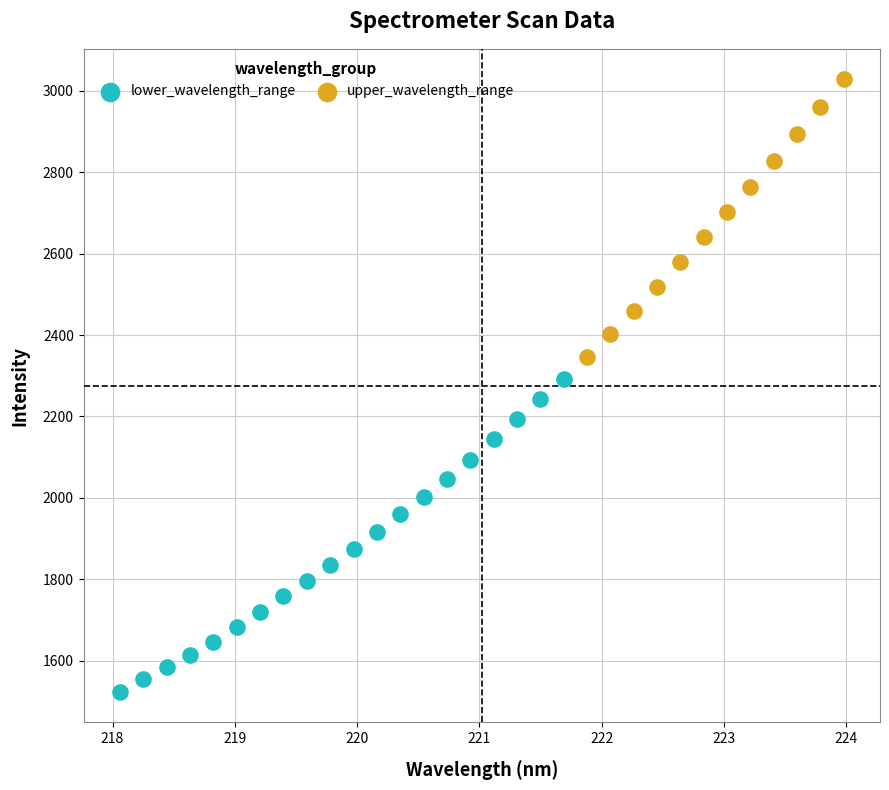

Which series contains the highest Y value?

upper_wavelength_range